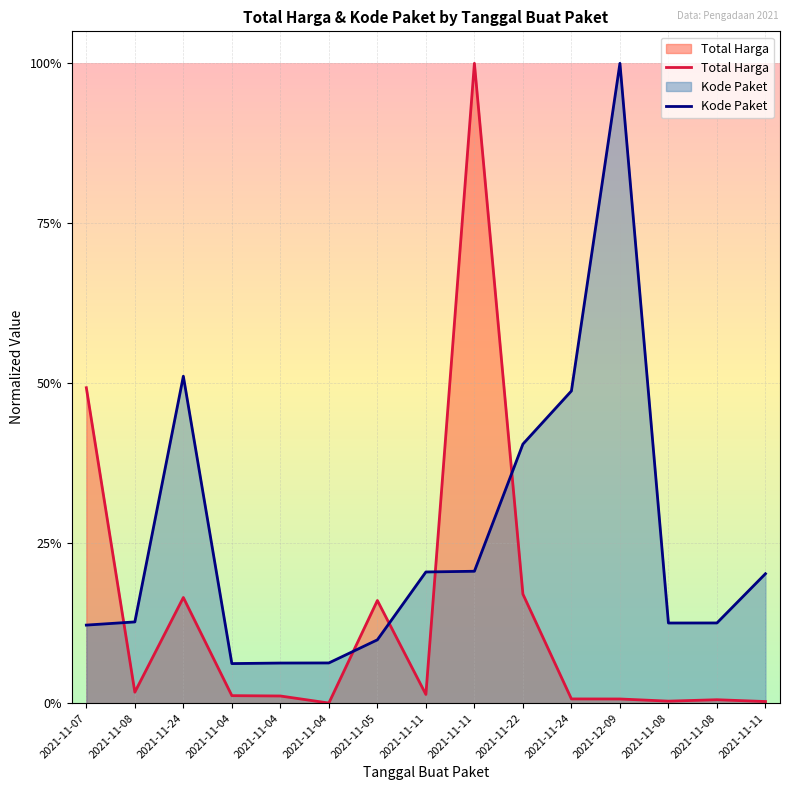

Reading left to right, extract all data points from this chart.

Total Harga: 2021-11-07=0.5	2021-11-08=0.0	2021-11-24=0.2	2021-11-04=0.0	2021-11-04=0.0	2021-11-04=0.0	2021-11-05=0.2	2021-11-11=0.0	2021-11-11=1.0	2021-11-22=0.2	2021-11-24=0.0	2021-12-09=0.0	2021-11-08=0.0	2021-11-08=0.0	2021-11-11=0.0
Kode Paket: 2021-11-07=0.1	2021-11-08=0.1	2021-11-24=0.5	2021-11-04=0.1	2021-11-04=0.1	2021-11-04=0.1	2021-11-05=0.1	2021-11-11=0.2	2021-11-11=0.2	2021-11-22=0.4	2021-11-24=0.5	2021-12-09=1.0	2021-11-08=0.1	2021-11-08=0.1	2021-11-11=0.2